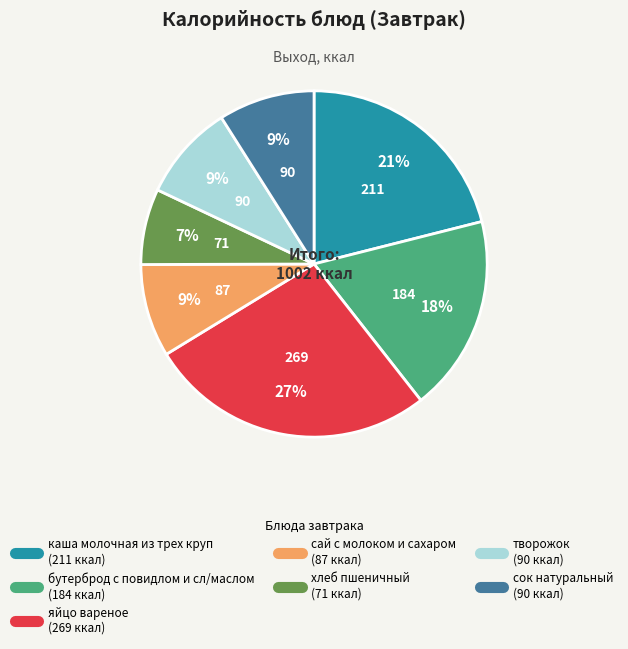

Is it true that творожок is 1% of the pie?

False